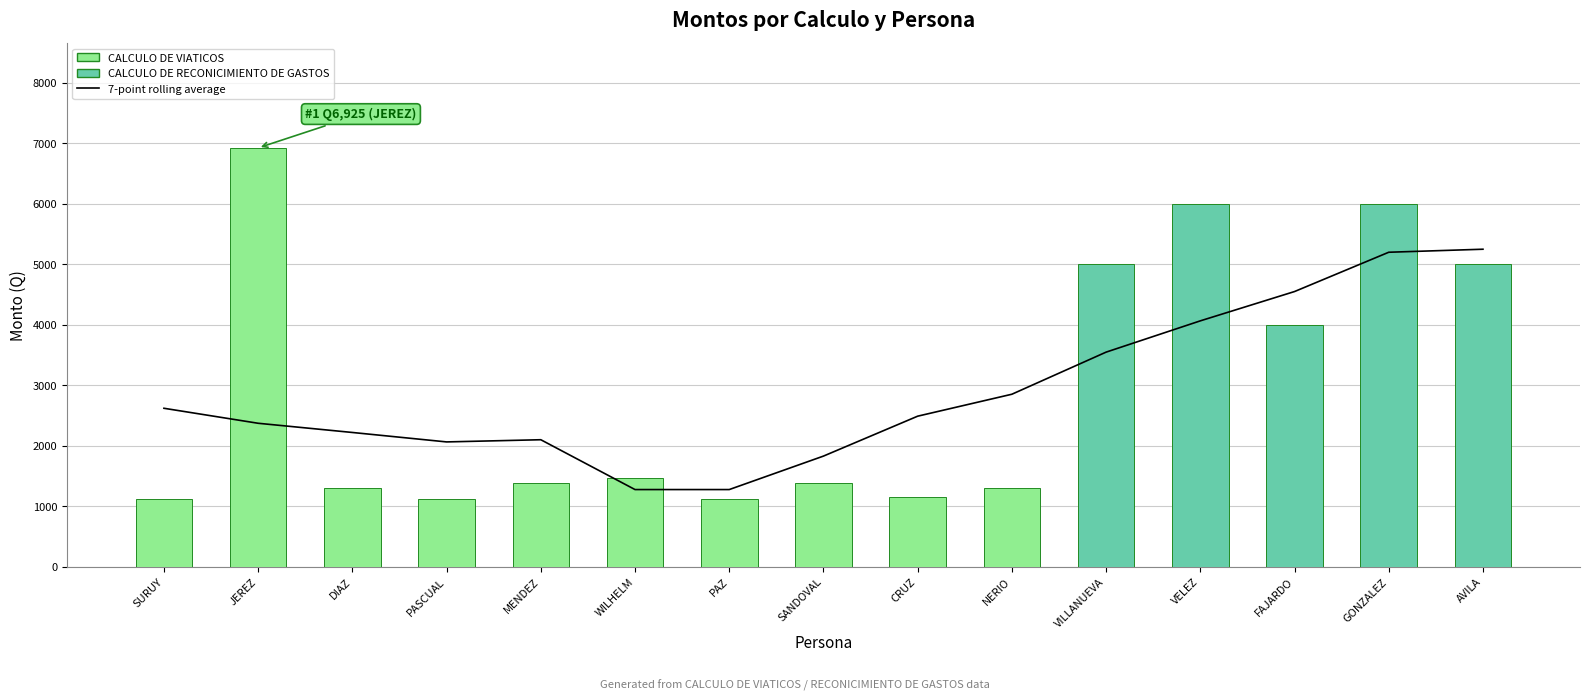

What is the difference between the maximum and minimum values in the 7-point rolling average series?

3973.0